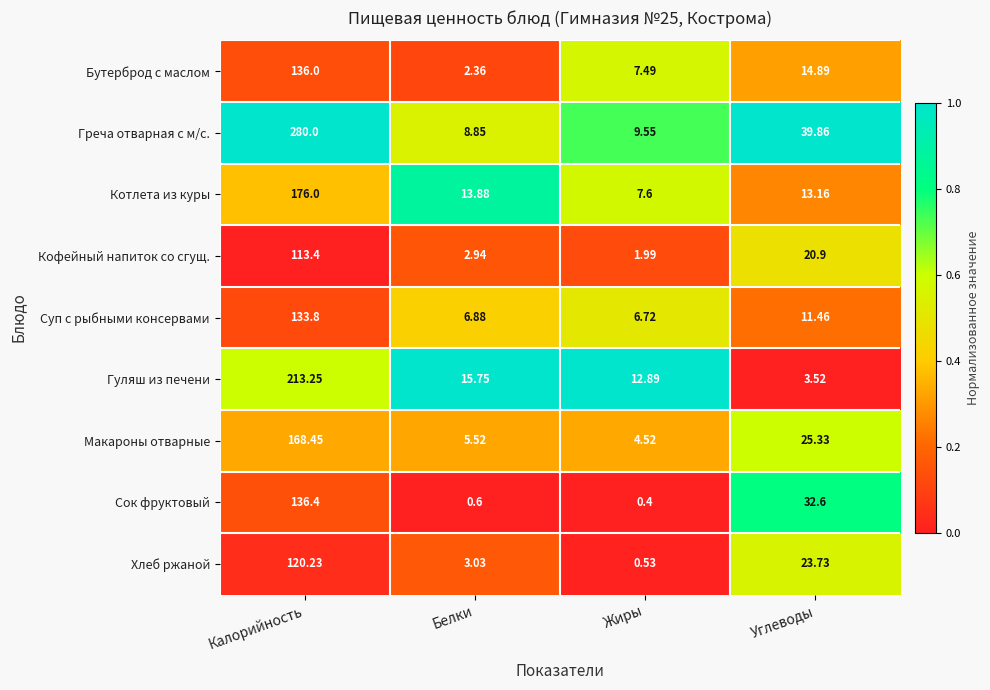

Which category has the lowest value across all series?

Жиры